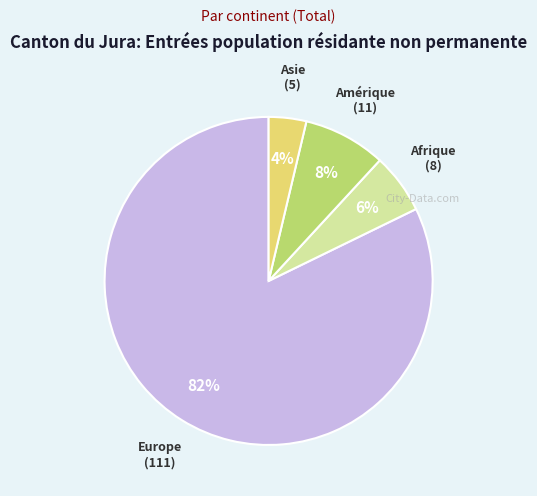

To the nearest percent, what is the average slice percentage?

25%